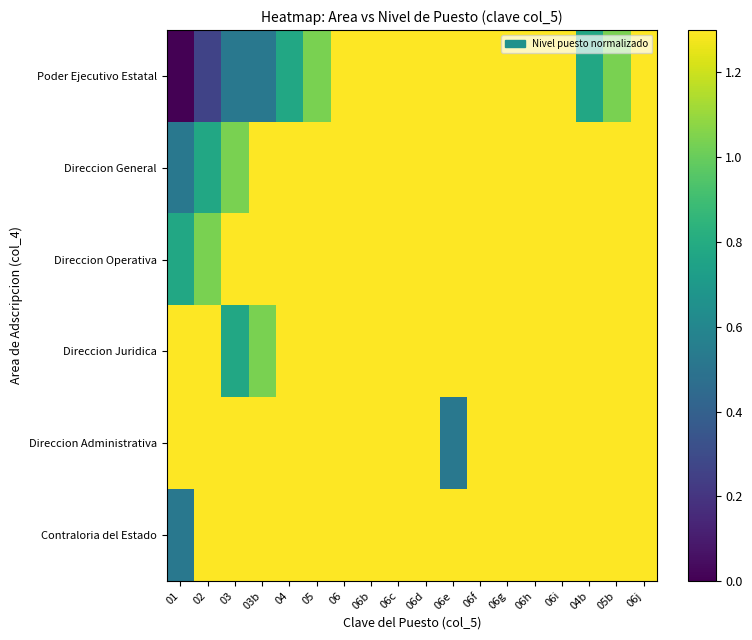

What is the total value across all series at 04b?

7.3